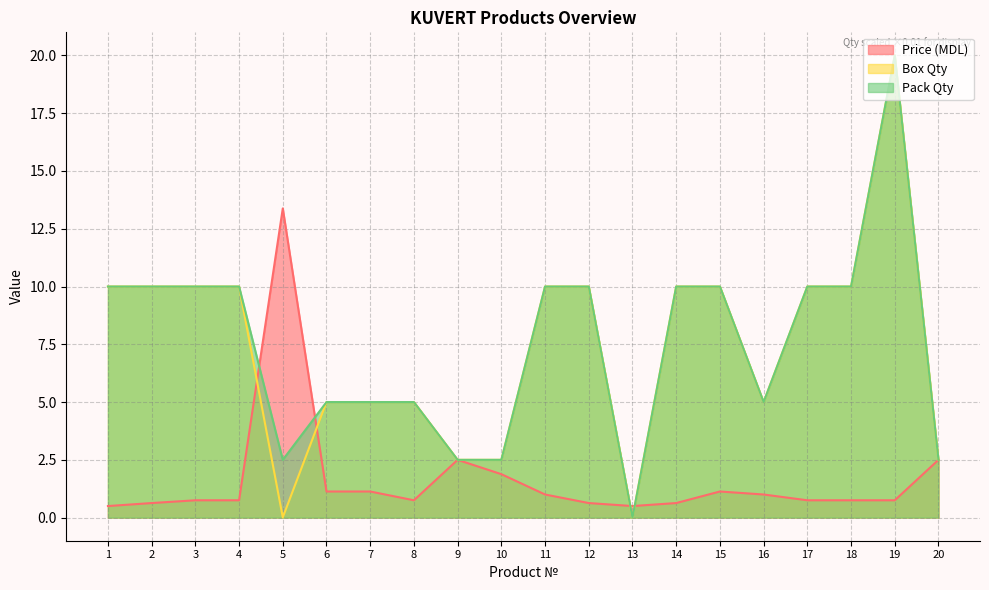

How many interior local peaks does the Pack Qty series have?

1